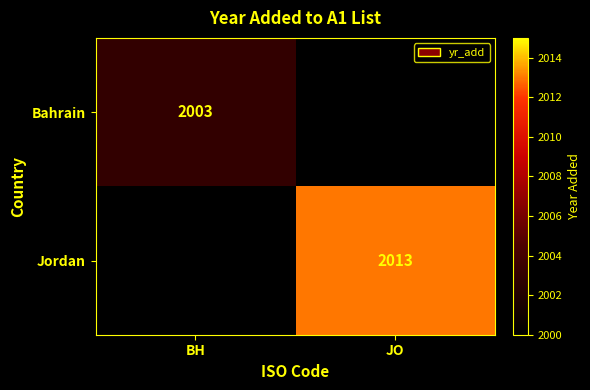

Is the value of Jordan at JO greater than the value of Bahrain at BH?

Yes